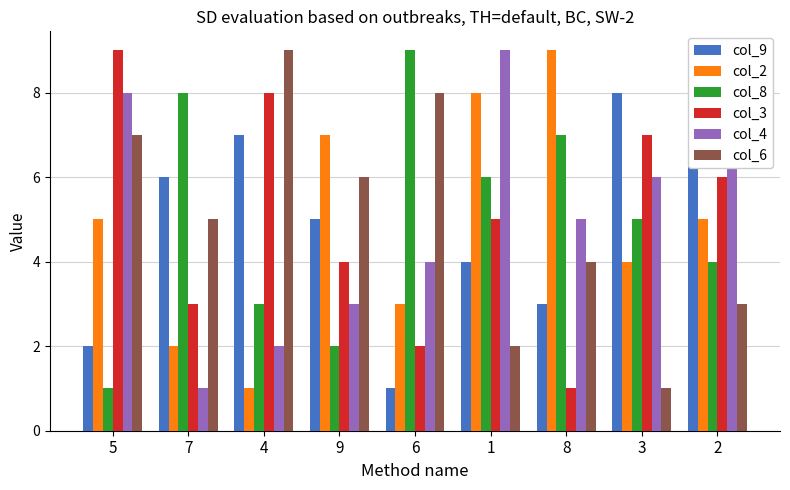

Does the chart contain stacked bars?

No